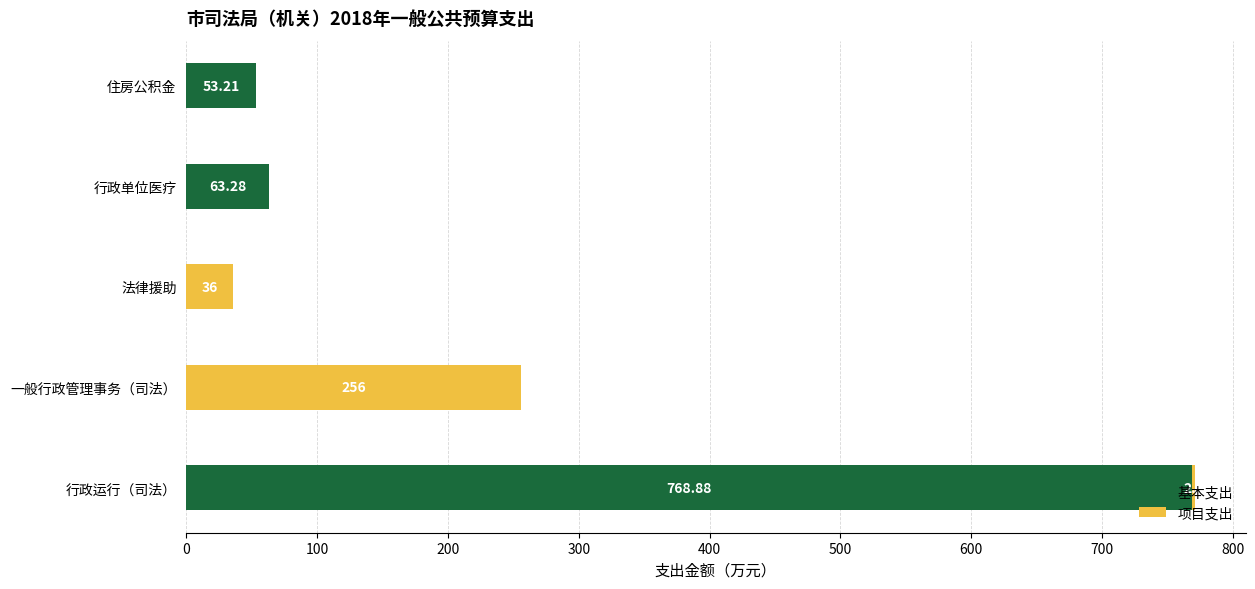

How many data points in 基本支出 are above 53?

3